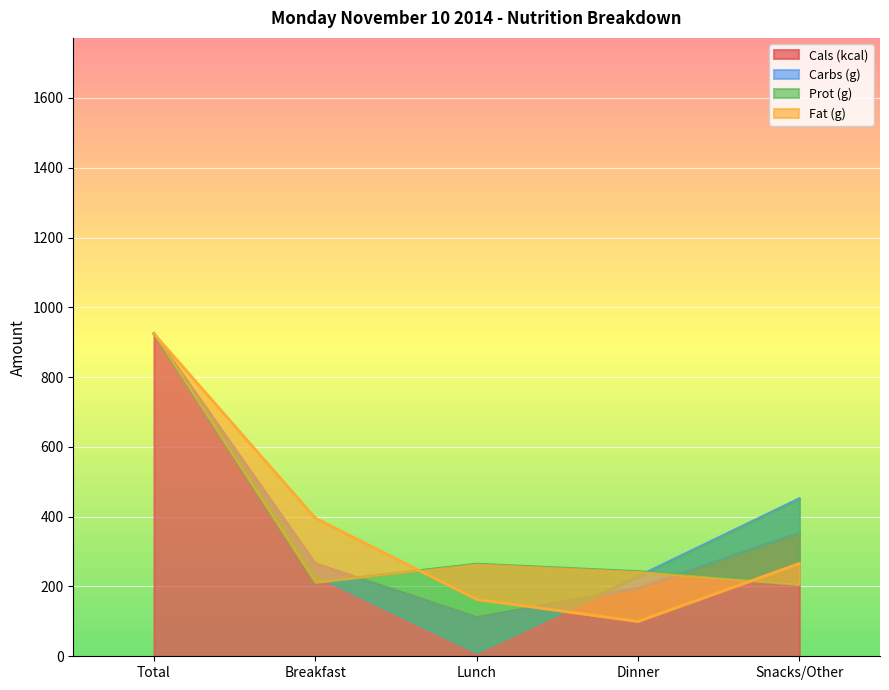

What is the difference between the highest and lowest values at Dinner?

143.0